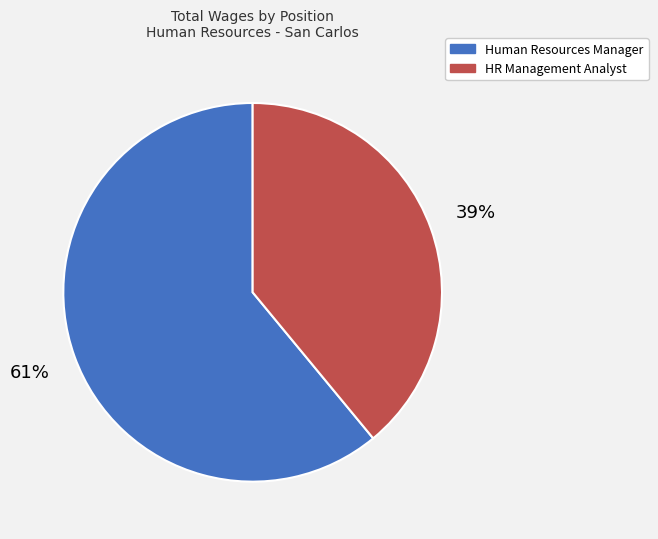

To the nearest percent, what is the average slice percentage?

50%